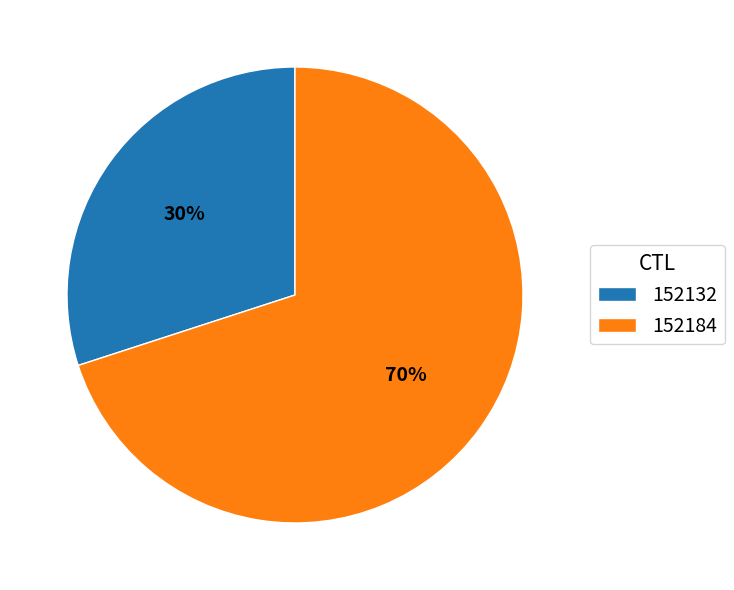

To the nearest percent, what is the difference between the largest and smallest slice percentages?

40%